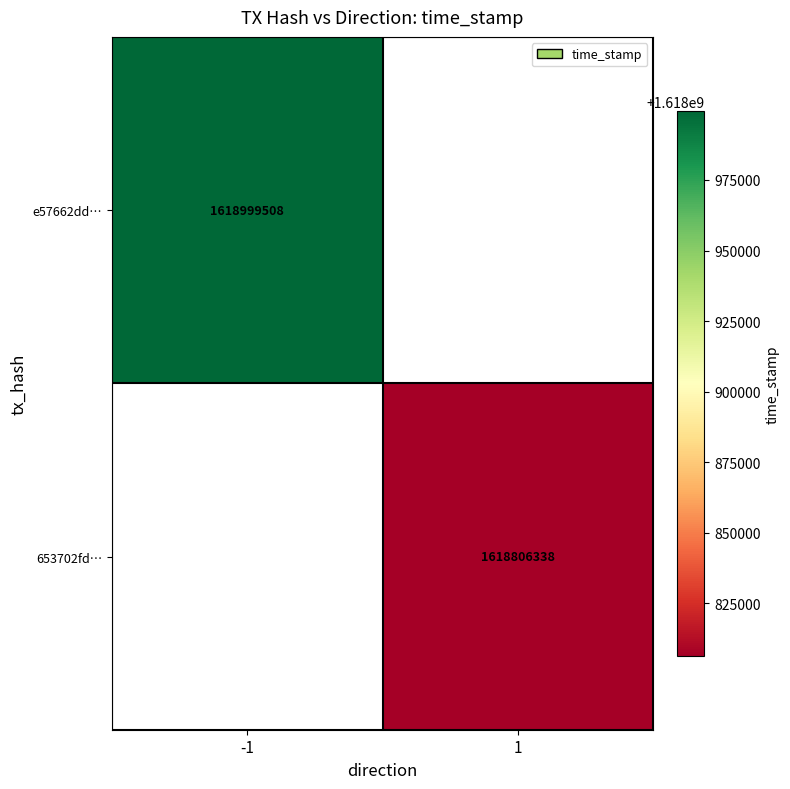

What is the smallest value displayed?

1618806338.0